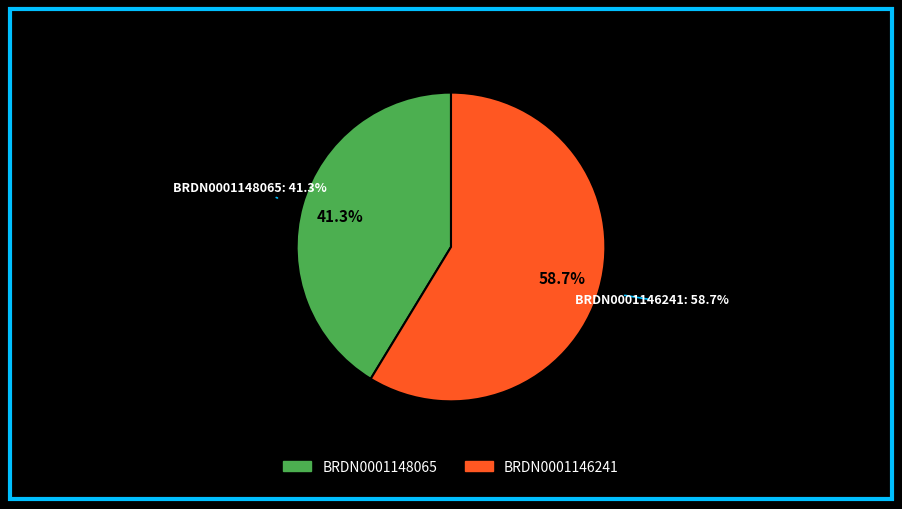

Which slice is the smallest?

BRDN0001148065